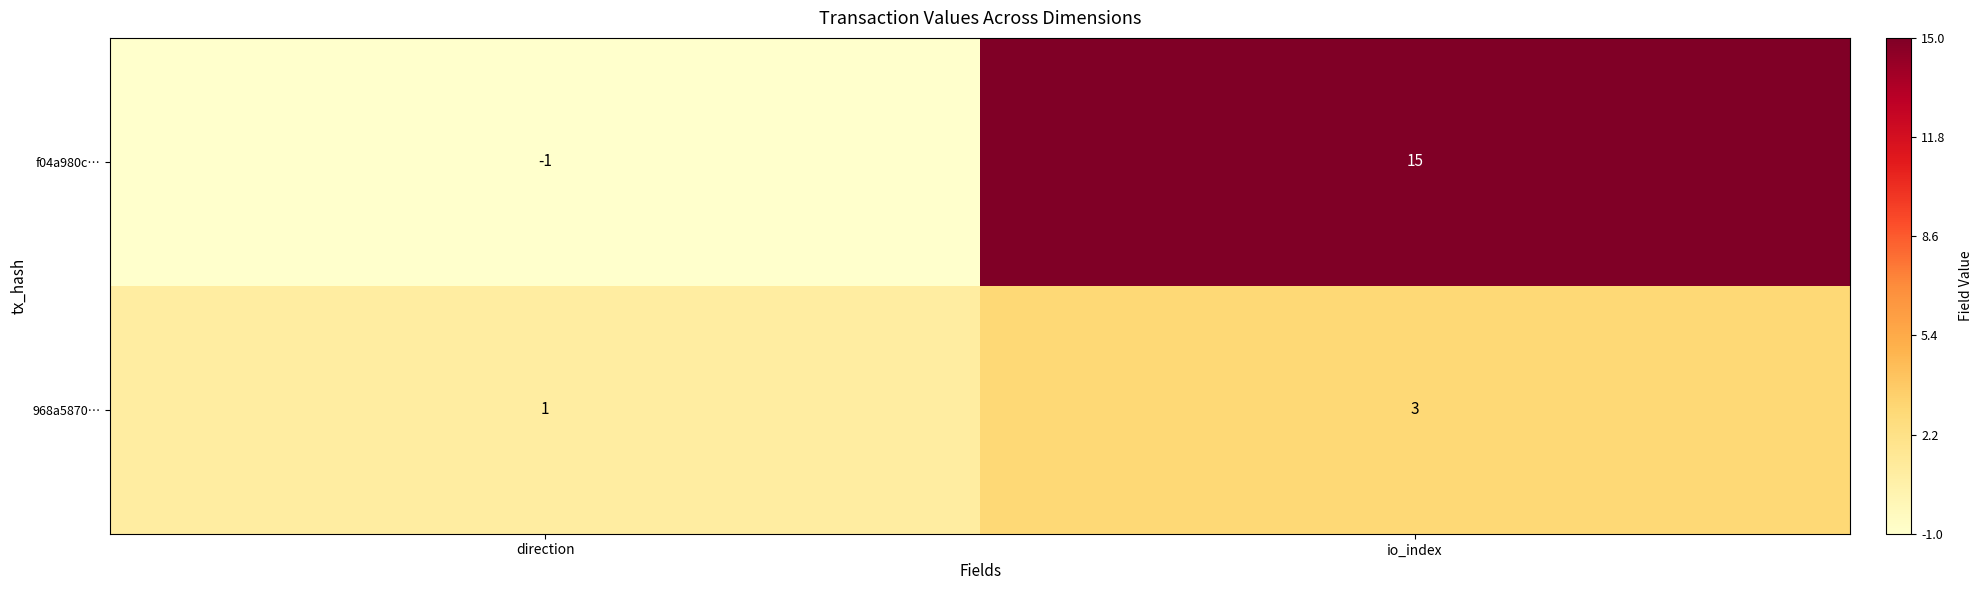

Rank the series at io_index from lowest to highest value.

968a5870…, f04a980c…